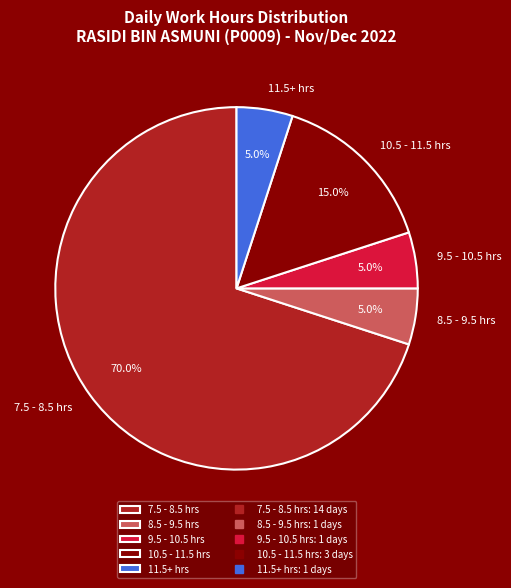

What is the largest slice in the pie chart?

7.5 - 8.5 hrs